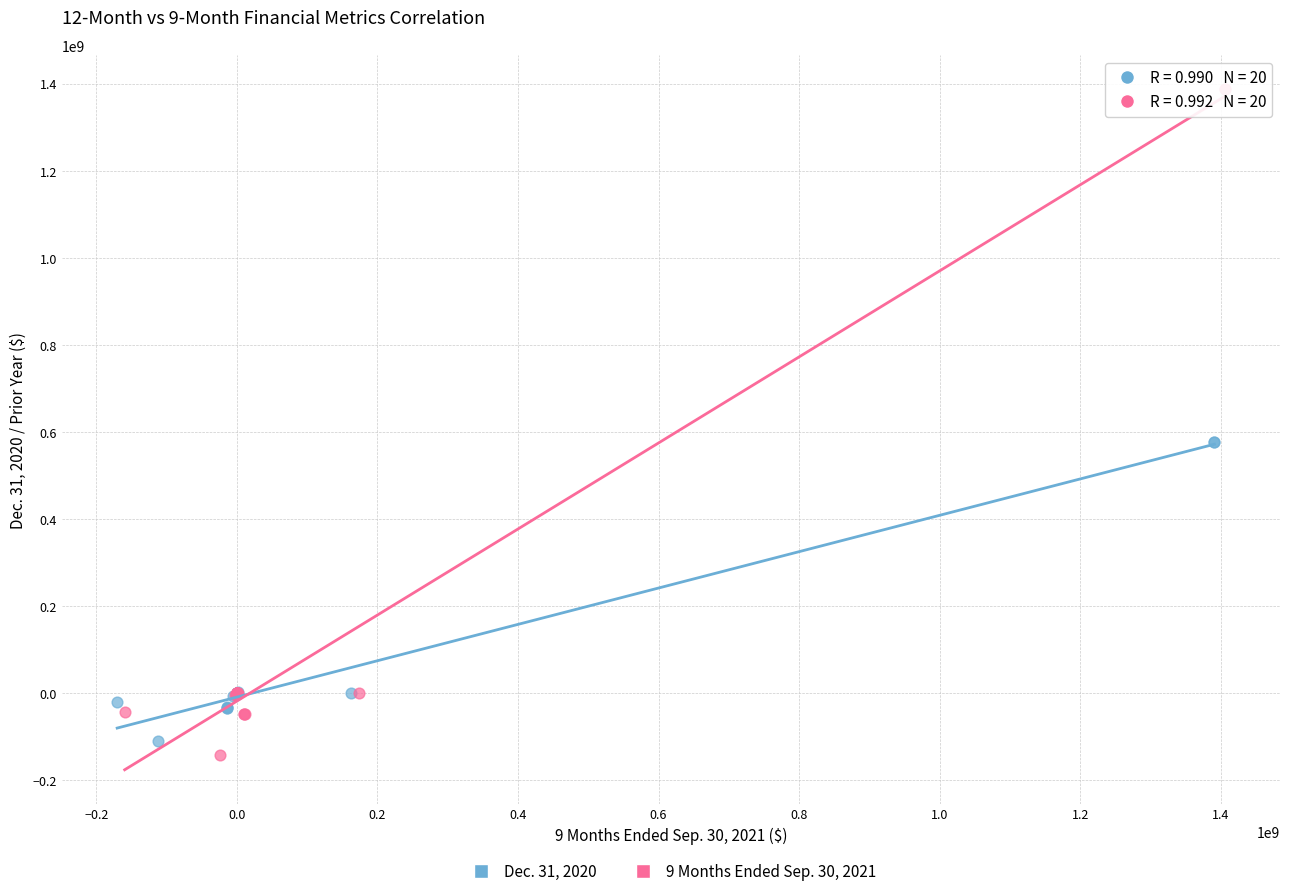

Which series has the widest spread of Y values?

9 Months Ended Sep. 30, 2021